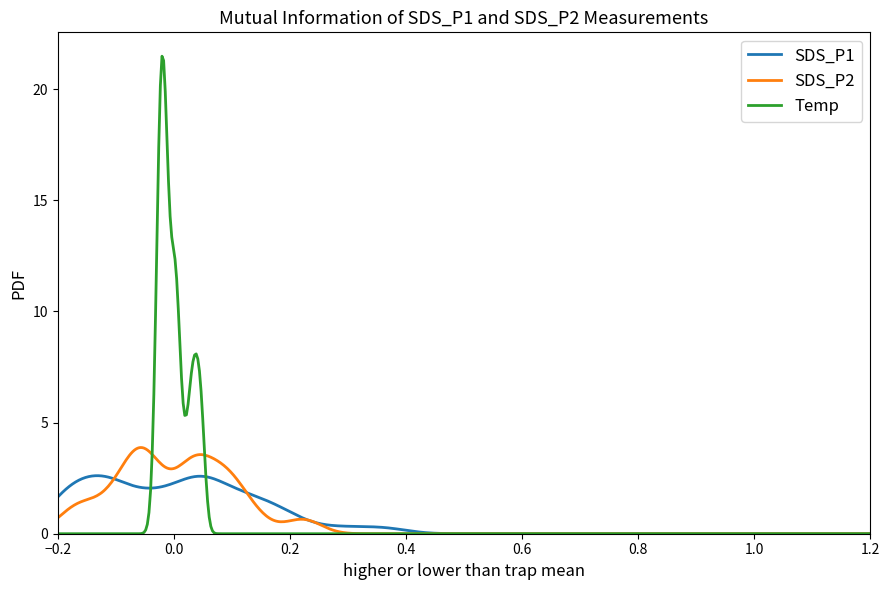

Which series has the widest spread of values?

Temp